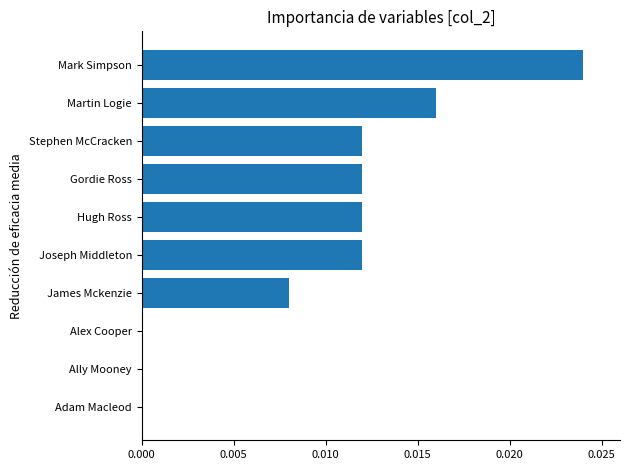

Are the bars horizontal?

Yes